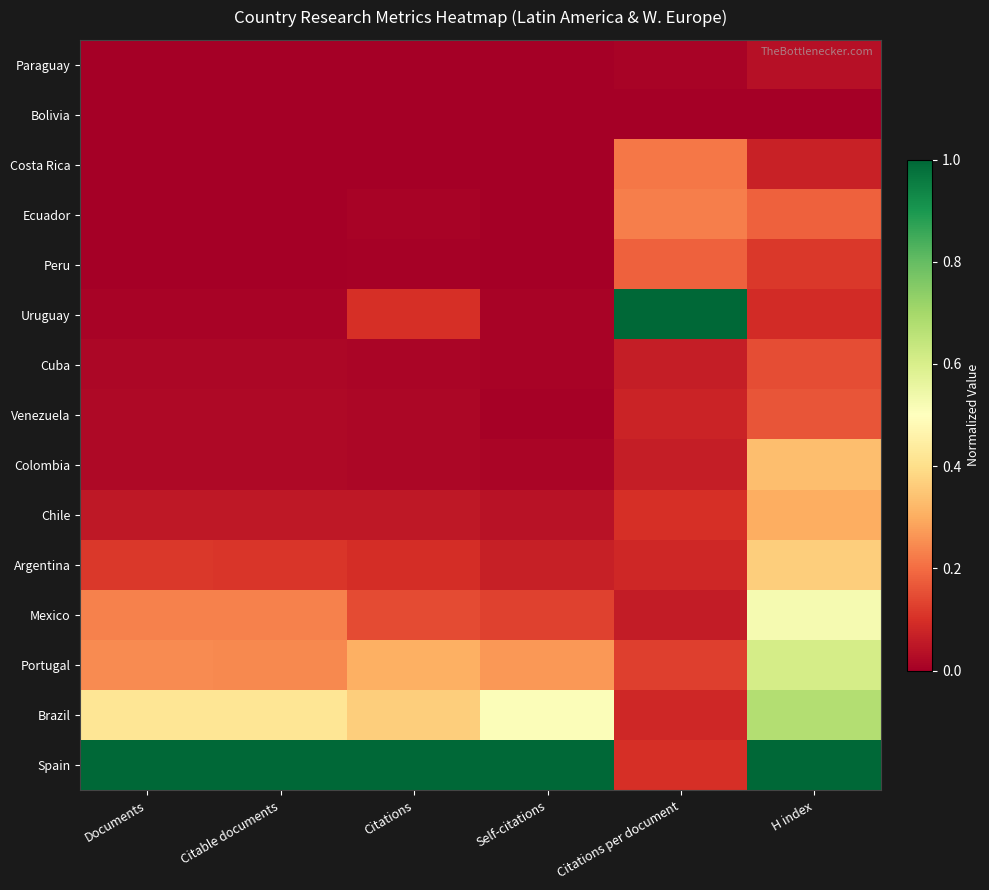

How many series are shown in this chart?

15